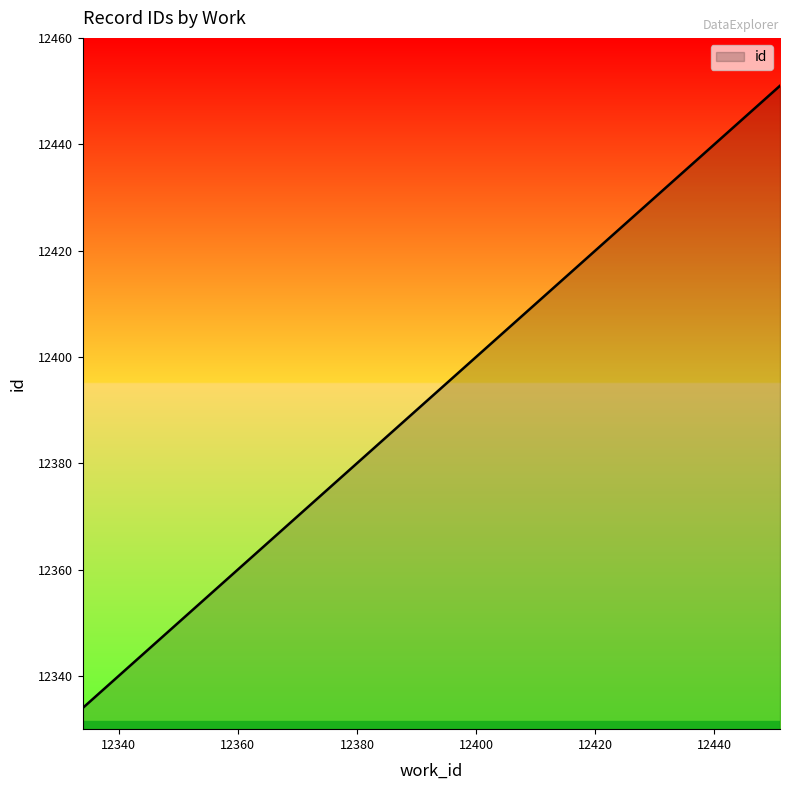

True or false: the data has more than 1 interior local peaks.

False